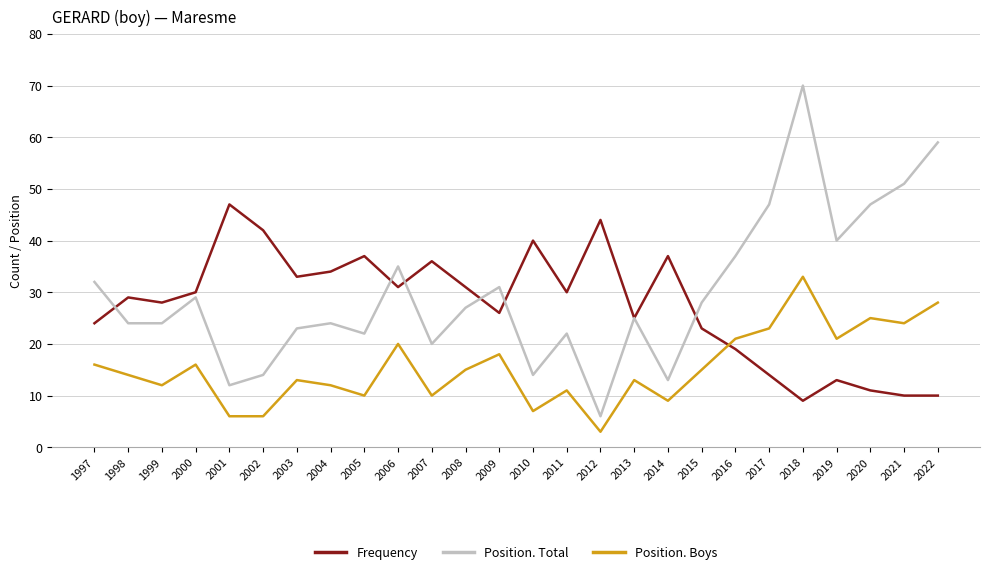

Between 2006 and 2010, which series saw the biggest shift?

Position. Total